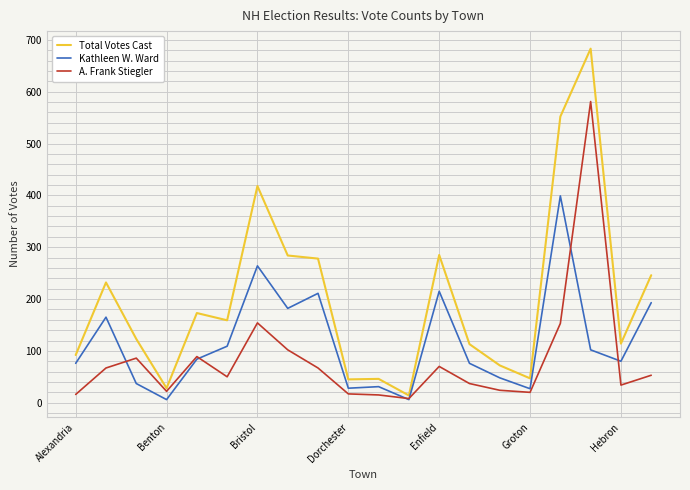

At how many categories does at least one series exceed 485?

2